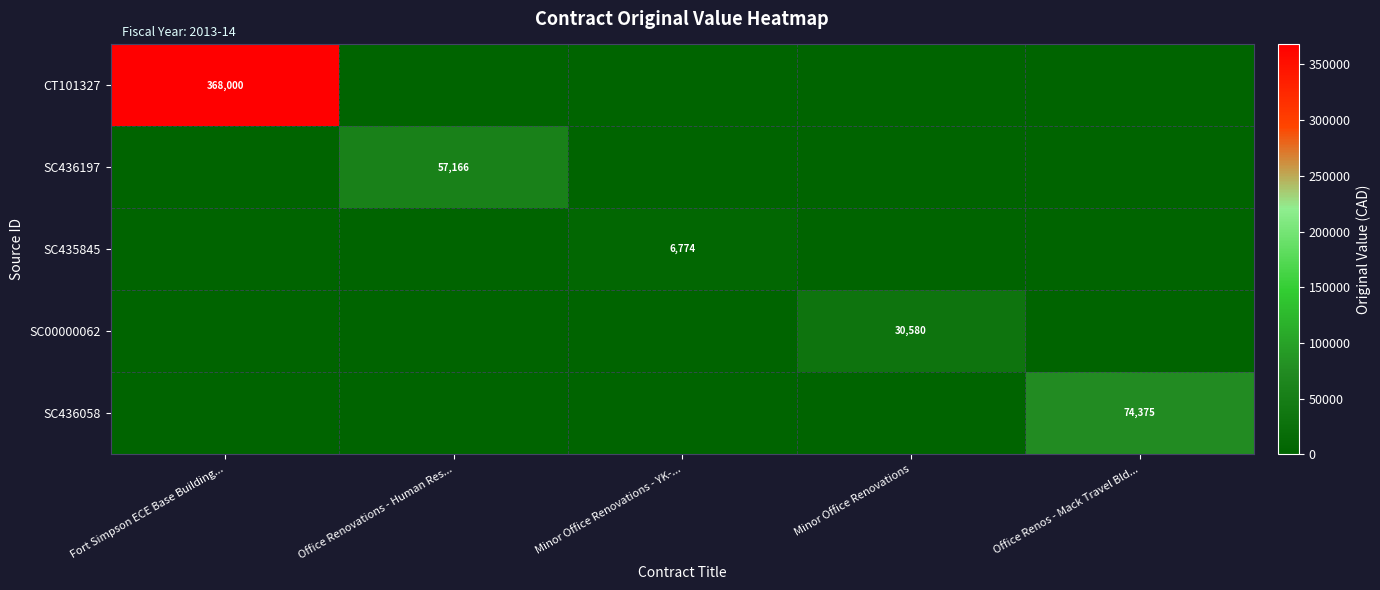

Is it true that SC435845 equals 6774 at Minor Office Renovations - YK-...?

True